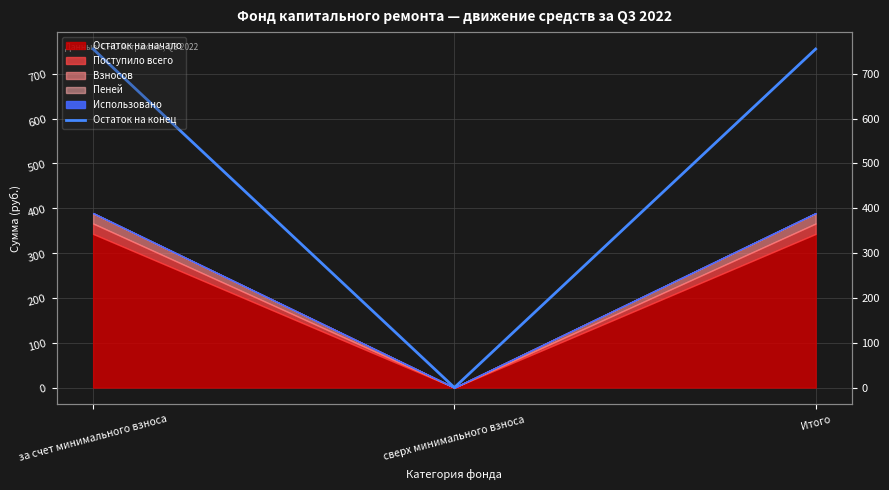

Rank the categories by value from highest to lowest.

за счет минимального взноса, Итого, сверх минимального взноса